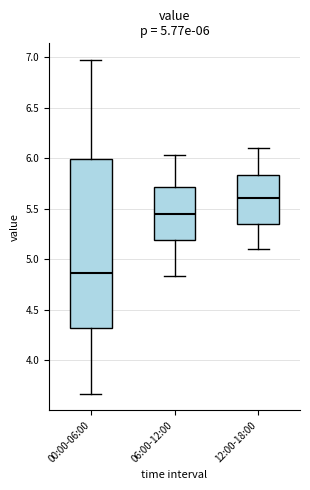

Which box's median line is the highest?

12:00-18:00